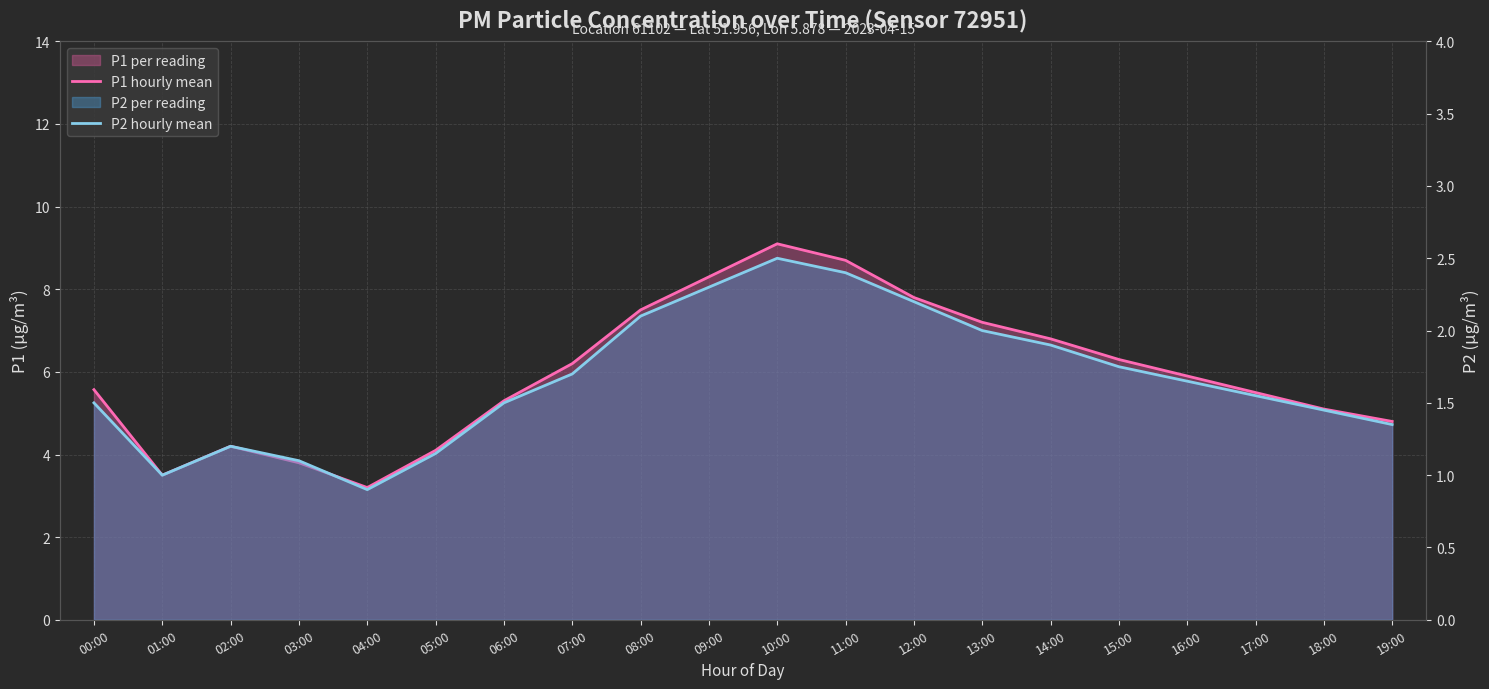

The value of P1 hourly mean at 12:00 is 2.8. True or false?

False